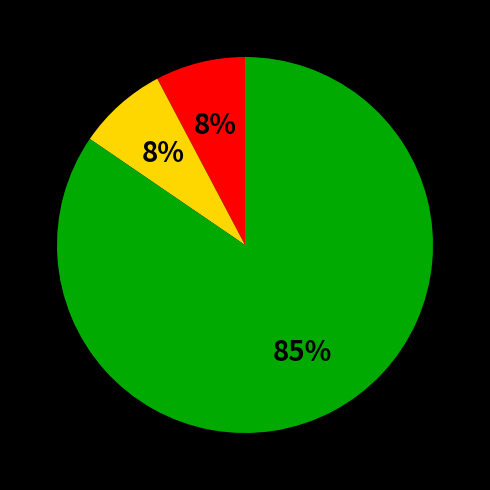

To the nearest percent, what is the average slice percentage?

33%